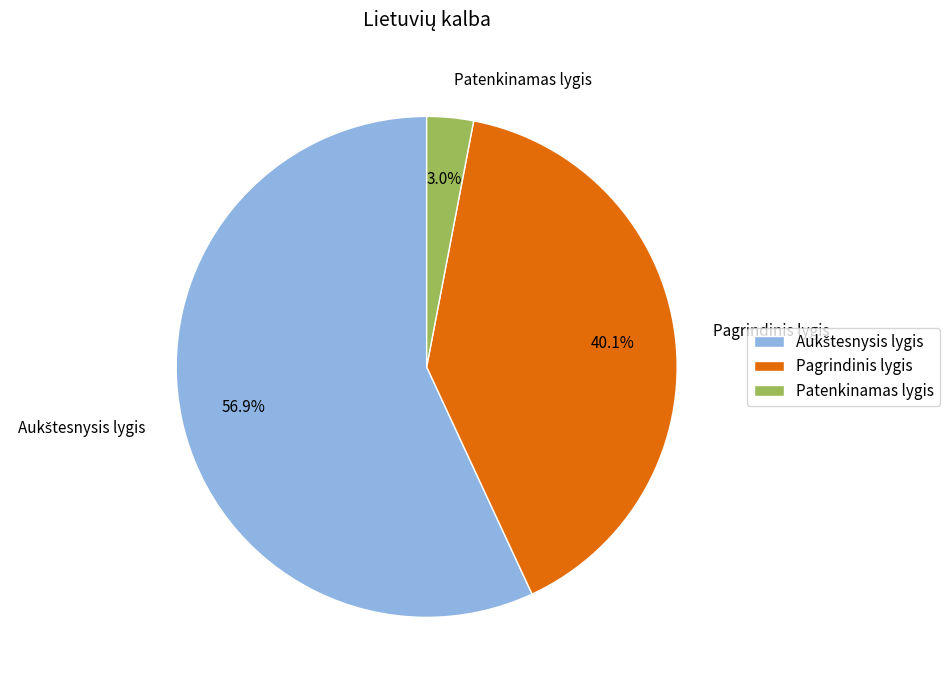

What is the smallest slice in the pie chart?

Patenkinamas lygis